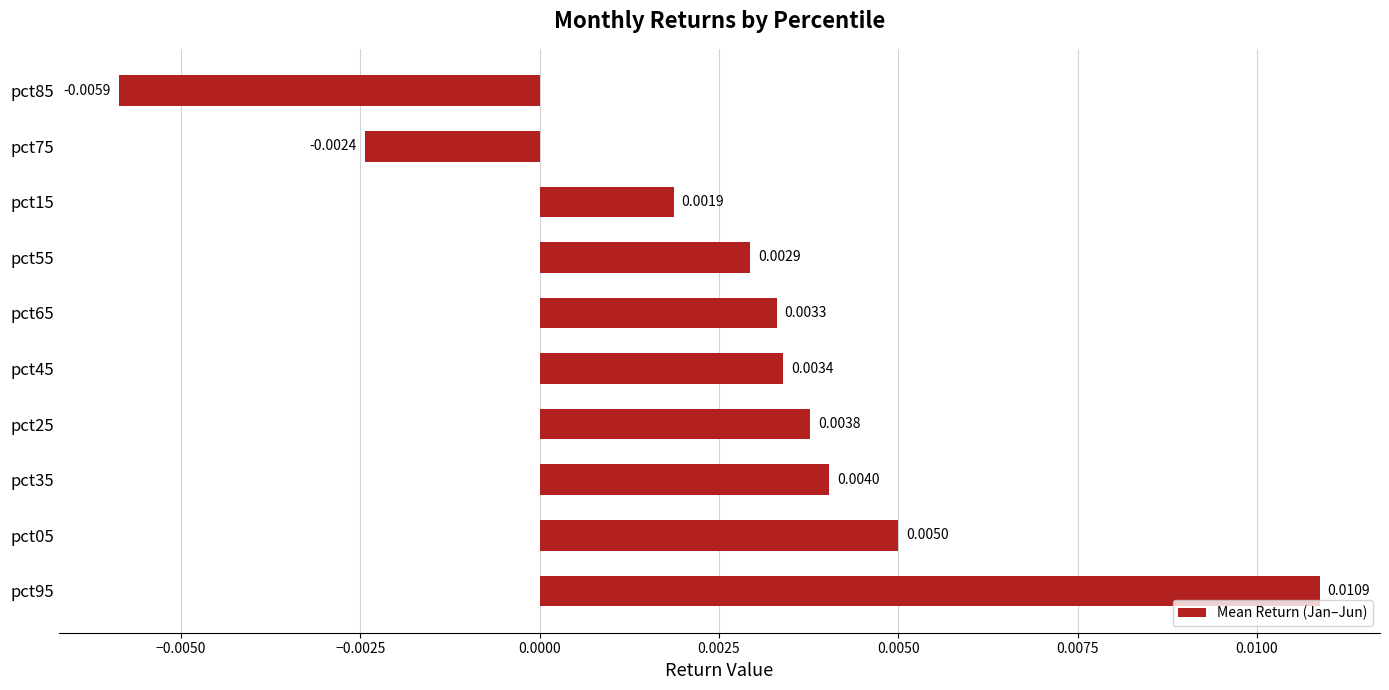

At which category does the chart reach its peak across all series?

pct95